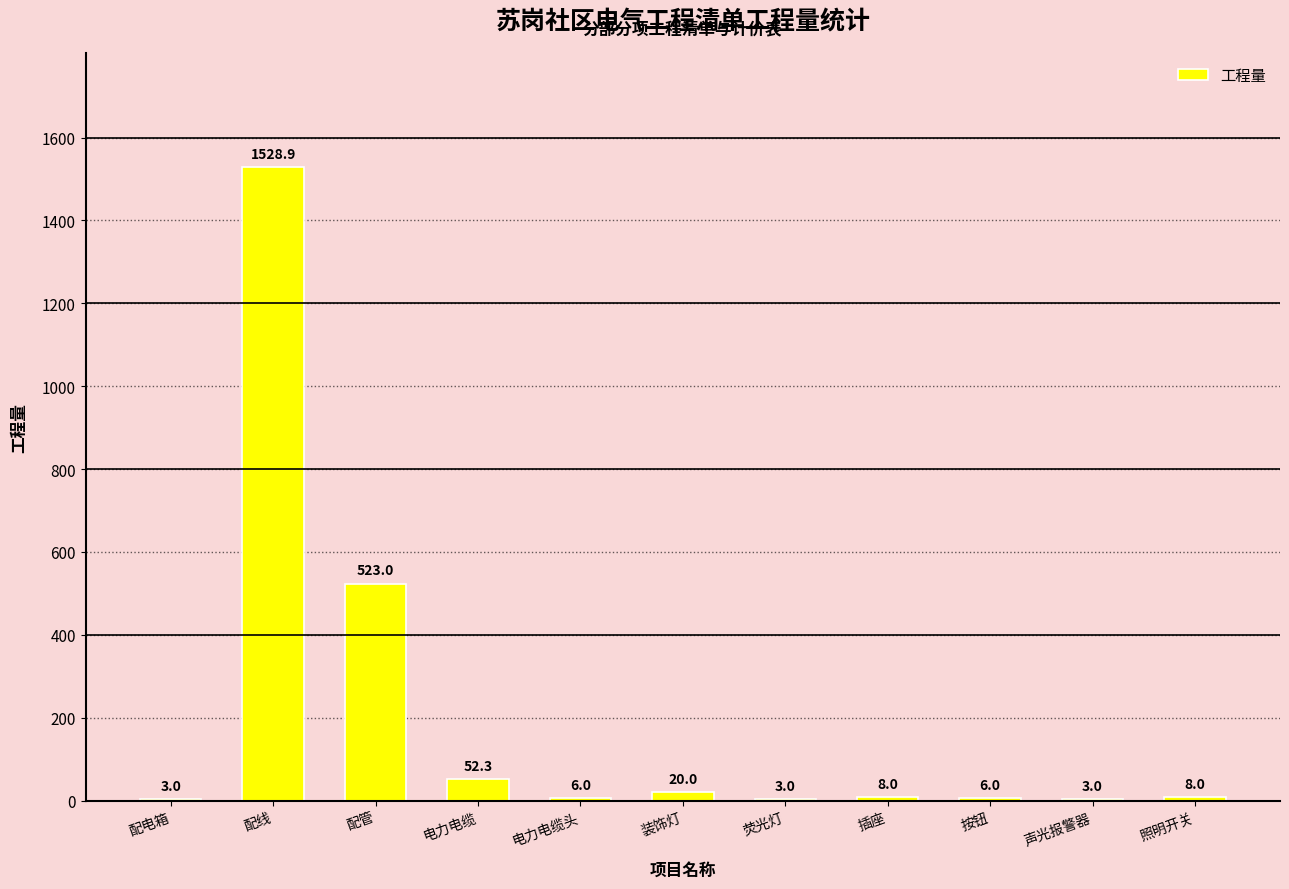

Reading right to left, transcribe all the data shown in this chart.

照明开关=8.0	声光报警器=3.0	按钮=6.0	插座=8.0	荧光灯=3.0	装饰灯=20.0	电力电缆头=6.0	电力电缆=52.3	配管=523.0	配线=1528.9	配电箱=3.0